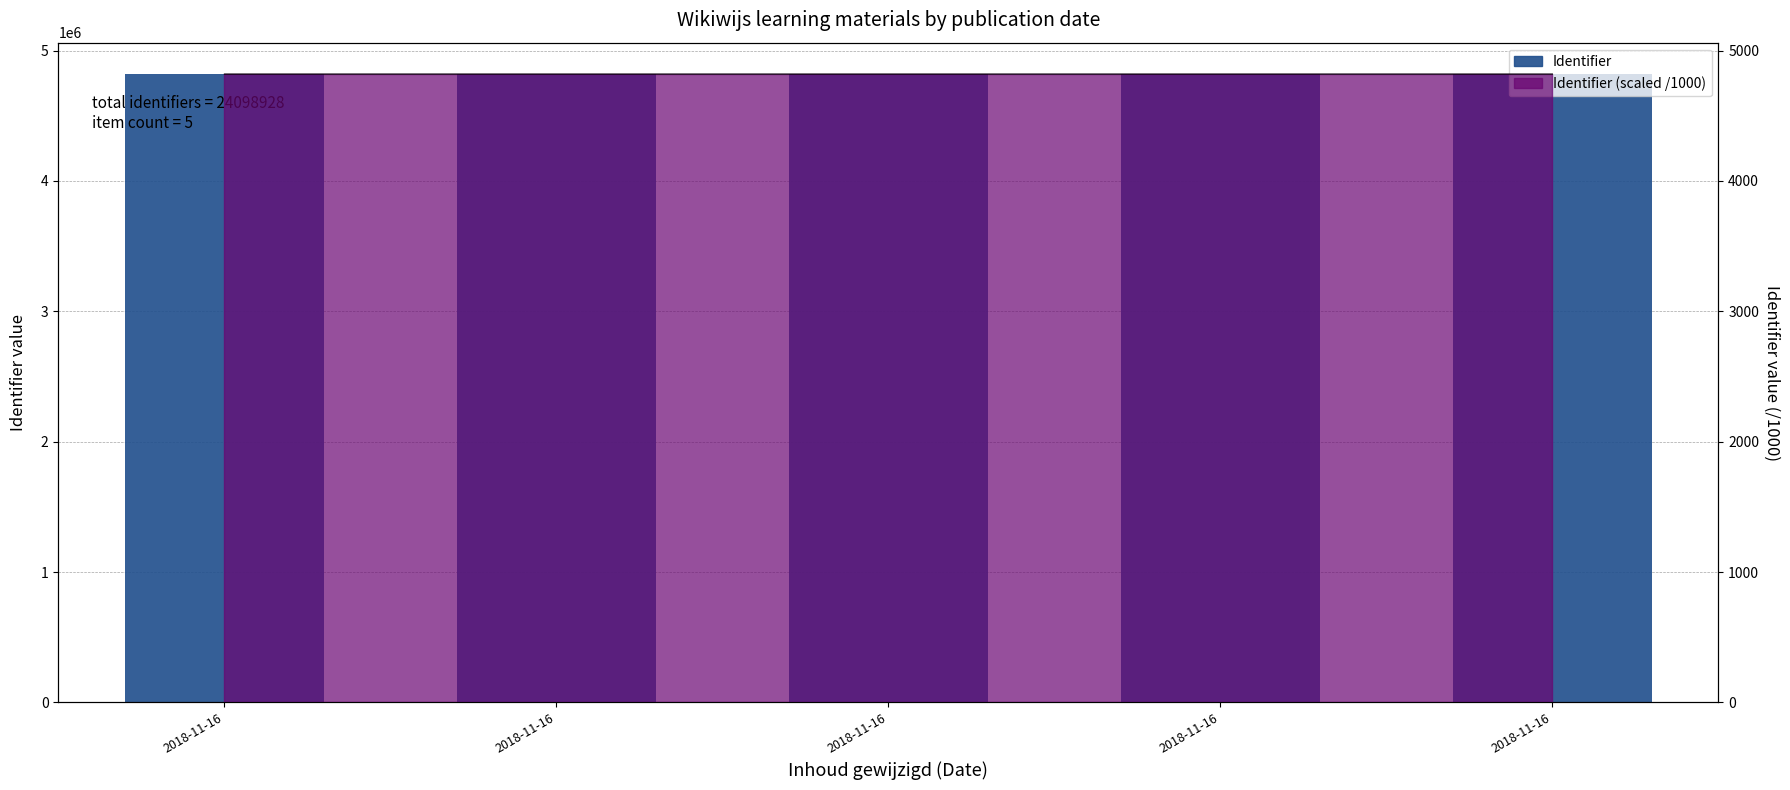

What is the change in value from 2018-11-16 to 2018-11-16?

+7